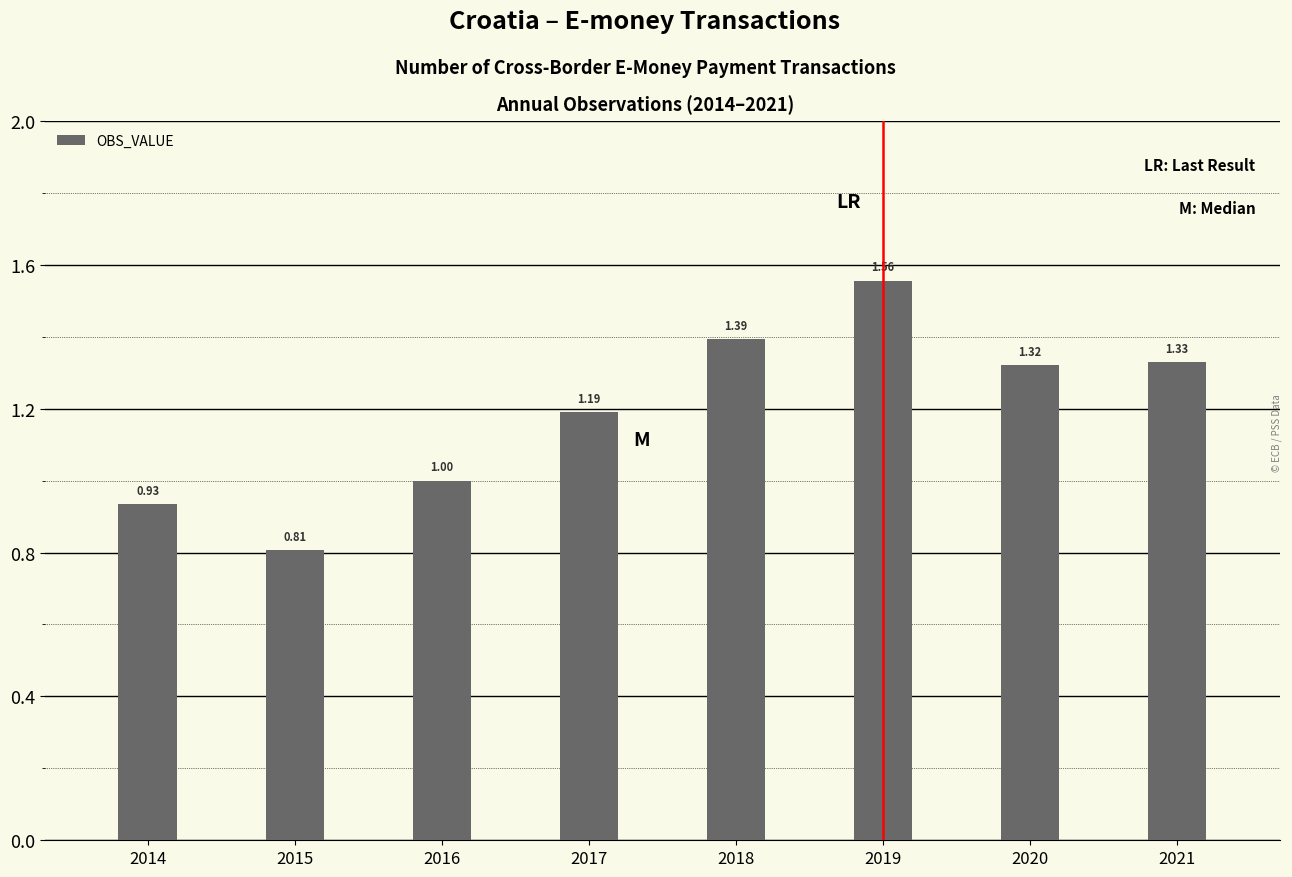

Rank the categories by value from lowest to highest.

2015, 2014, 2016, 2017, 2020, 2021, 2018, 2019